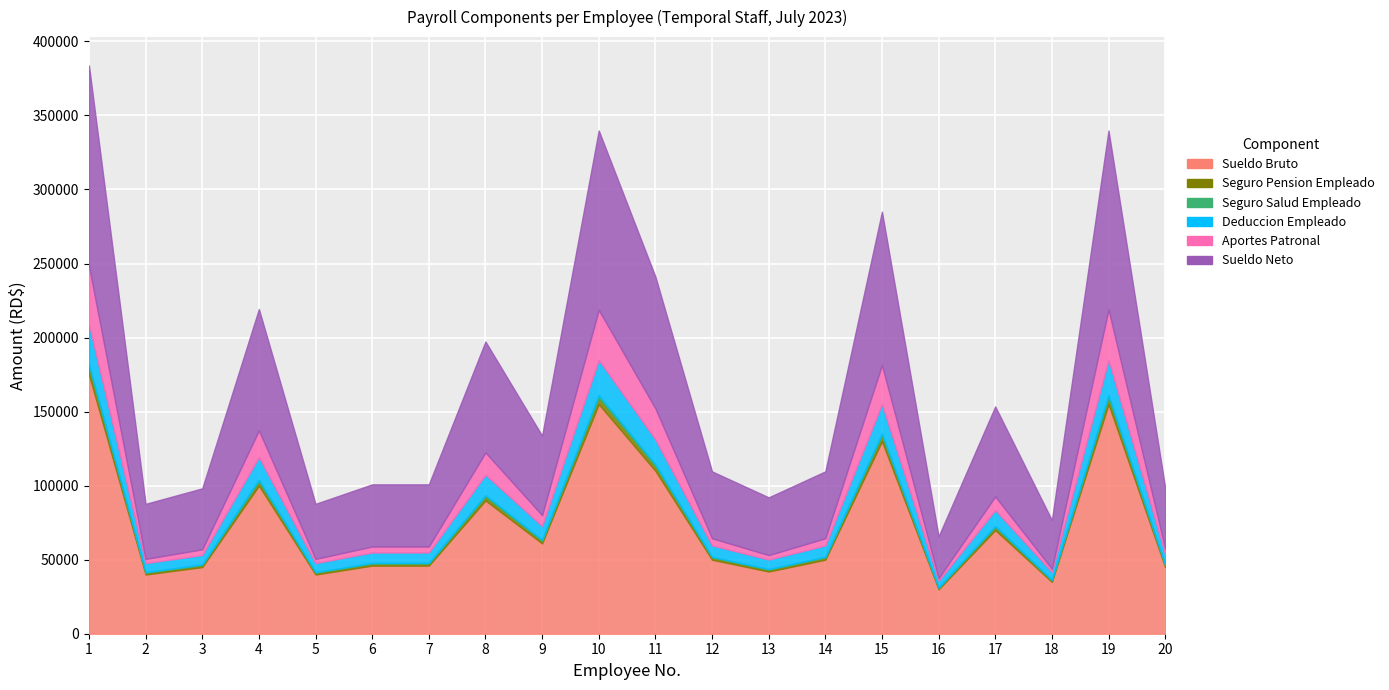

Reading right to left, list all the values displayed in this chart.

Sueldo Bruto: 45000.0	155000.0	35000.0	70000.0	30000.0	130000.0	50000.0	42000.0	50000.0	110000.0	155000.0	61000.0	90000.0	46000.0	46000.0	40000.0	100000.0	45000.0	40000.0	175000.0
Seguro Pension Empleado: 46291.5	159448.5	36004.5	72009.0	30861.0	133731.0	51435.0	43205.4	51435.0	113157.0	159448.5	62750.7	92583.0	47320.2	47320.2	41148.0	102870.0	46291.5	41148.0	180022.5
Seguro Salud Empleado: 46786.5	161153.5	36389.5	72779.0	31191.0	135161.0	51985.0	43667.4	51985.0	114367.0	161153.5	63421.7	93573.0	47826.2	47826.2	41588.0	103970.0	46786.5	41588.0	181947.5
Deduccion Empleado: 53667.0	184853.0	41741.0	83482.0	35778.0	155038.0	59630.0	50089.2	59630.0	131186.0	184853.0	72748.6	107334.0	54859.6	54859.6	47704.0	119260.0	53172.0	47704.0	208705.0
Aportes Patronal: 57499.8	219081.2	43834.5	92697.0	37576.0	181513.8	64464.0	53084.7	64464.0	152169.6	218686.9	80053.6	122431.1	58892.7	58892.7	50535.7	137300.4	57004.8	50535.7	248425.4
Sueldo Neto: 98667.0	339853.0	76741.0	153482.0	65778.0	285038.0	109630.0	92089.2	109630.0	241186.0	339853.0	133748.6	197334.0	100859.6	100859.6	87704.0	219260.0	98172.0	87704.0	383705.0